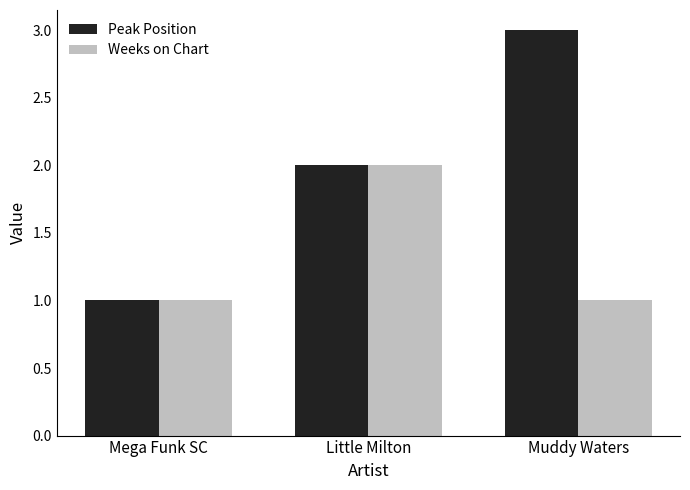

What is the sum of all Peak Position values?

6